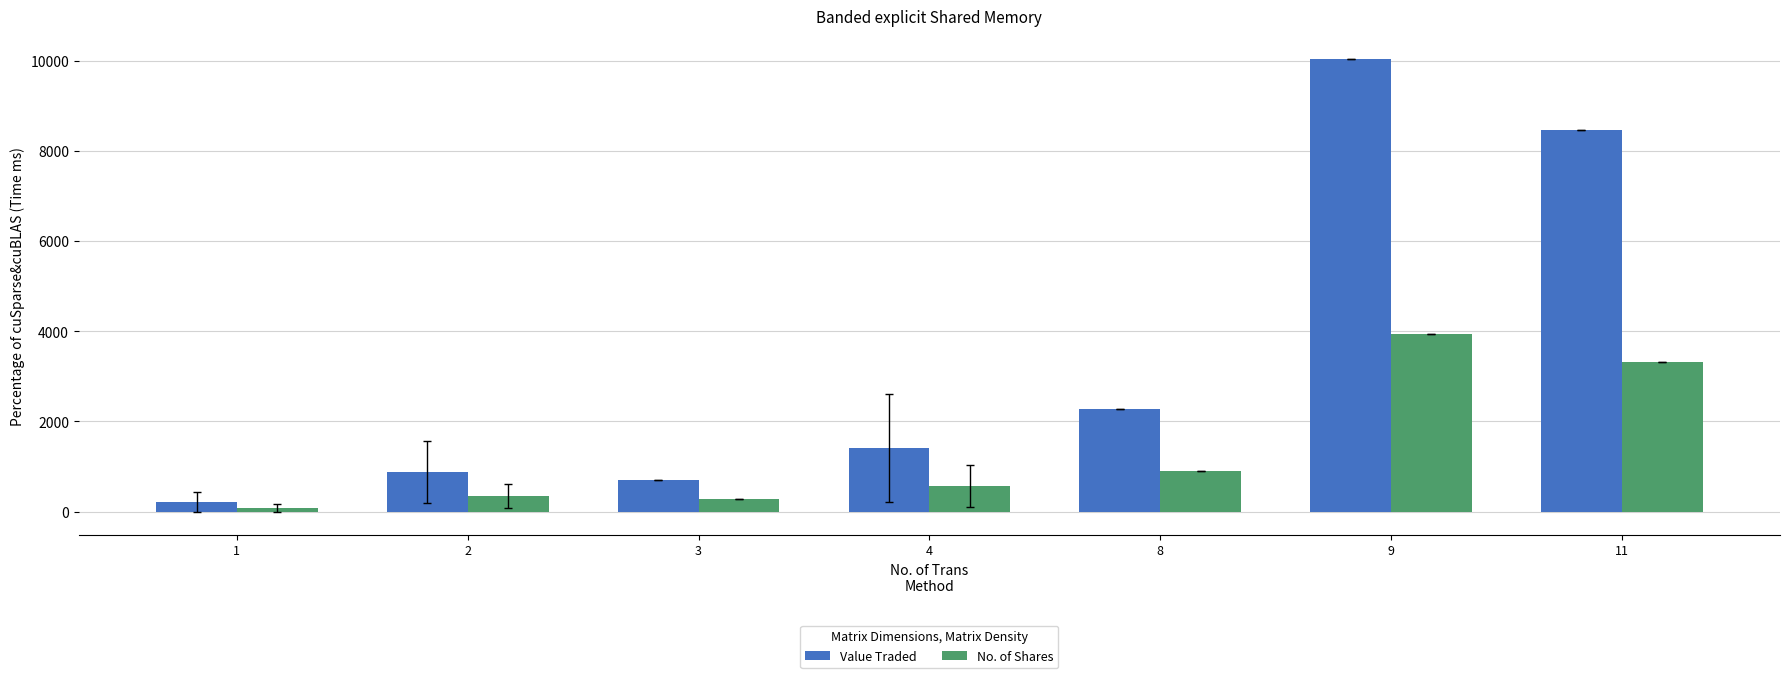

What is the highest value of the Value Traded series?

10052.0